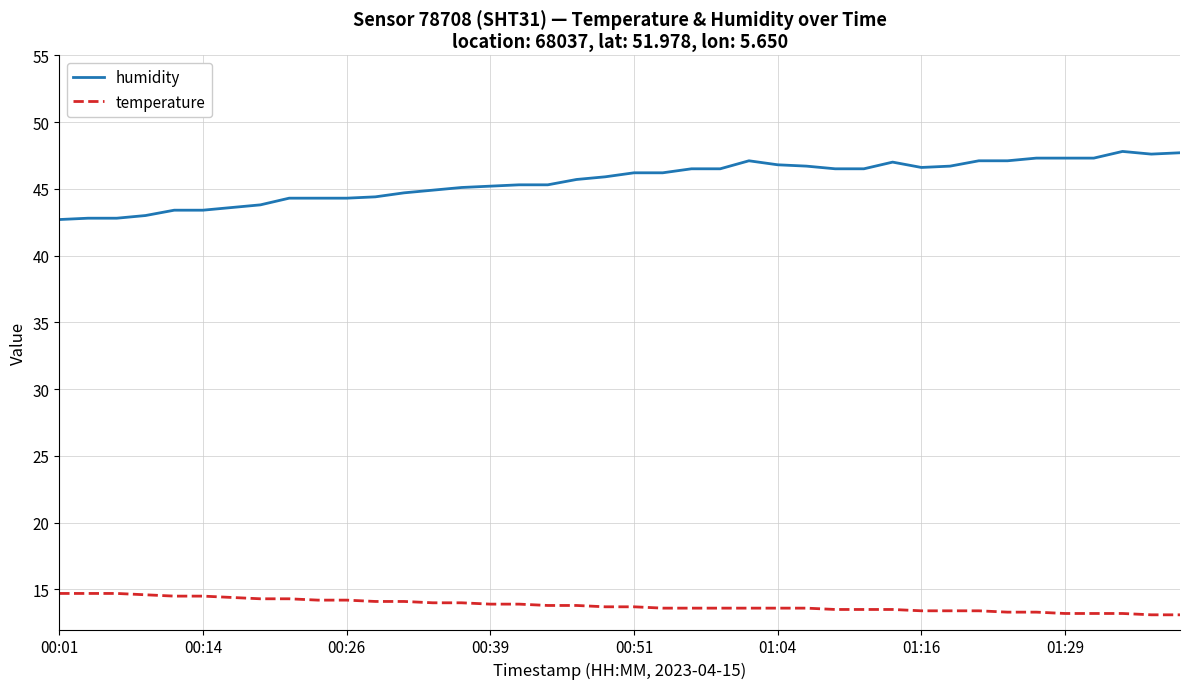

What is the difference between the maximum and minimum values in the humidity series?

5.1